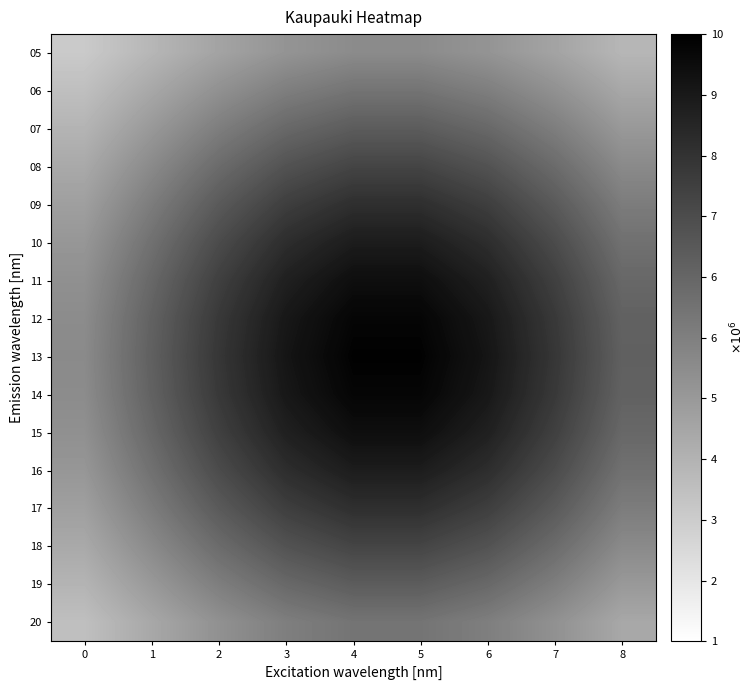

Reading right to left, transcribe all the data shown in this chart.

05: 8=132.4	7=146.2	6=157.4	5=163.6	4=163.6	3=157.4	2=146.2	1=132.4	0=118.4
06: 8=143.1	7=159.6	6=173.0	5=180.5	4=180.5	3=173.0	2=159.6	1=143.1	0=126.2
07: 8=154.0	7=173.4	6=189.1	5=197.9	4=197.9	3=189.1	2=173.4	1=154.0	0=134.2
08: 8=164.7	7=186.9	6=204.8	5=214.9	4=214.9	3=204.8	2=186.9	1=164.7	0=142.1
09: 8=174.6	7=199.4	6=219.4	5=230.6	4=230.6	3=219.4	2=199.4	1=174.6	0=149.4
10: 8=183.1	7=210.1	6=231.9	5=244.1	4=244.1	3=231.9	2=210.1	1=183.1	0=155.6
11: 8=189.6	7=218.3	6=241.5	5=254.5	4=254.5	3=241.5	2=218.3	1=189.6	0=160.4
12: 8=193.7	7=223.5	6=247.5	5=261.0	4=261.0	3=247.5	2=223.5	1=193.7	0=163.4
13: 8=195.1	7=225.3	6=249.6	5=263.2	4=263.2	3=249.6	2=225.3	1=195.1	0=164.4
14: 8=193.7	7=223.5	6=247.5	5=261.0	4=261.0	3=247.5	2=223.5	1=193.7	0=163.4
15: 8=189.6	7=218.3	6=241.5	5=254.5	4=254.5	3=241.5	2=218.3	1=189.6	0=160.4
16: 8=183.1	7=210.1	6=231.9	5=244.1	4=244.1	3=231.9	2=210.1	1=183.1	0=155.6
17: 8=174.6	7=199.4	6=219.4	5=230.6	4=230.6	3=219.4	2=199.4	1=174.6	0=149.4
18: 8=164.7	7=186.9	6=204.8	5=214.9	4=214.9	3=204.8	2=186.9	1=164.7	0=142.1
19: 8=154.0	7=173.4	6=189.1	5=197.9	4=197.9	3=189.1	2=173.4	1=154.0	0=134.2
20: 8=143.1	7=159.6	6=173.0	5=180.5	4=180.5	3=173.0	2=159.6	1=143.1	0=126.2